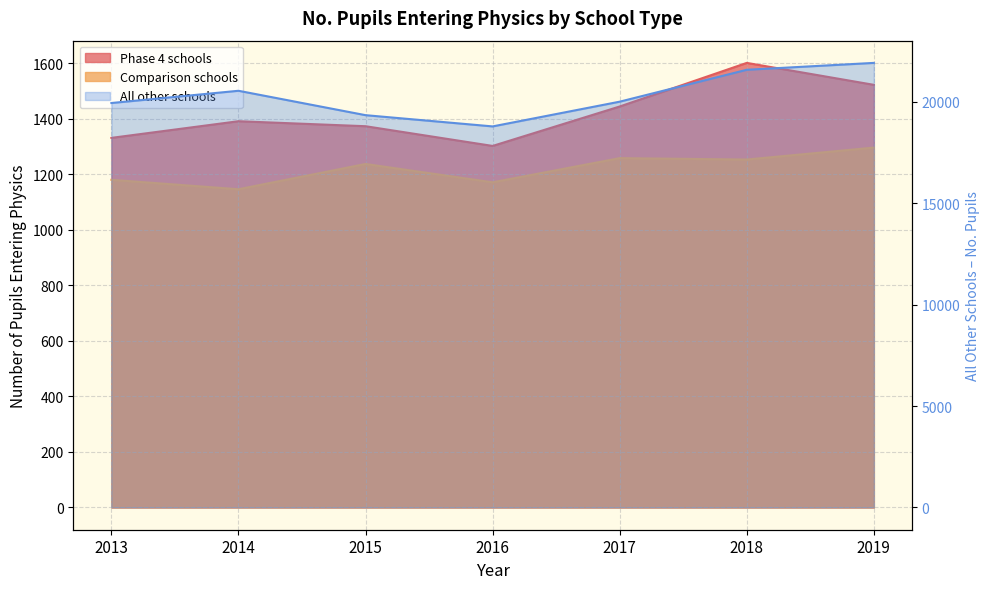

Which category has the highest value across all series?

2019